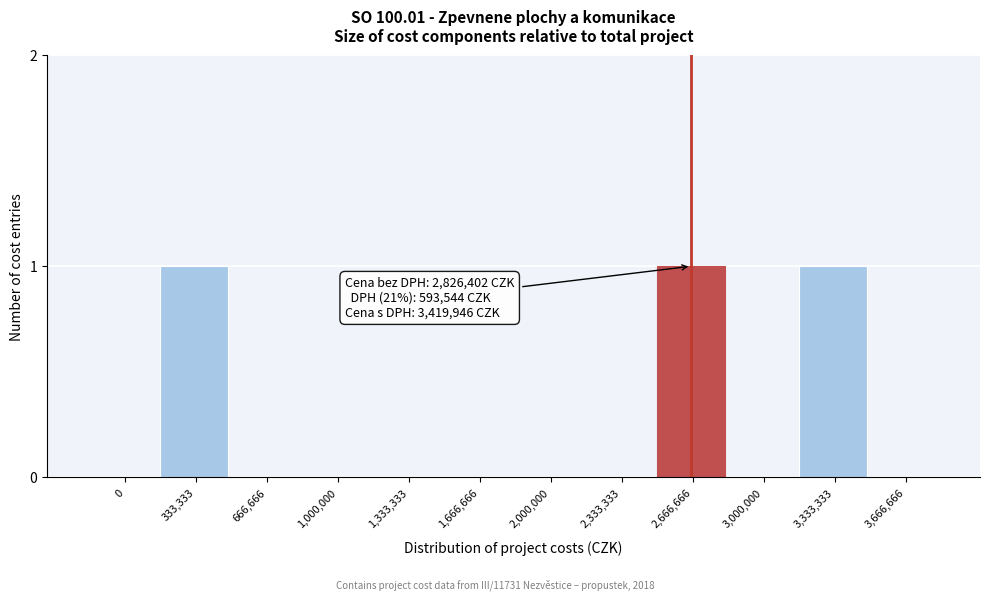

Reading left to right, what are all the values shown in this chart?

0=0	333,333=1	666,666=0	1,000,000=0	1,333,333=0	1,666,666=0	2,000,000=0	2,333,333=0	2,666,666=1	3,000,000=0	3,333,333=1	3,666,666=0